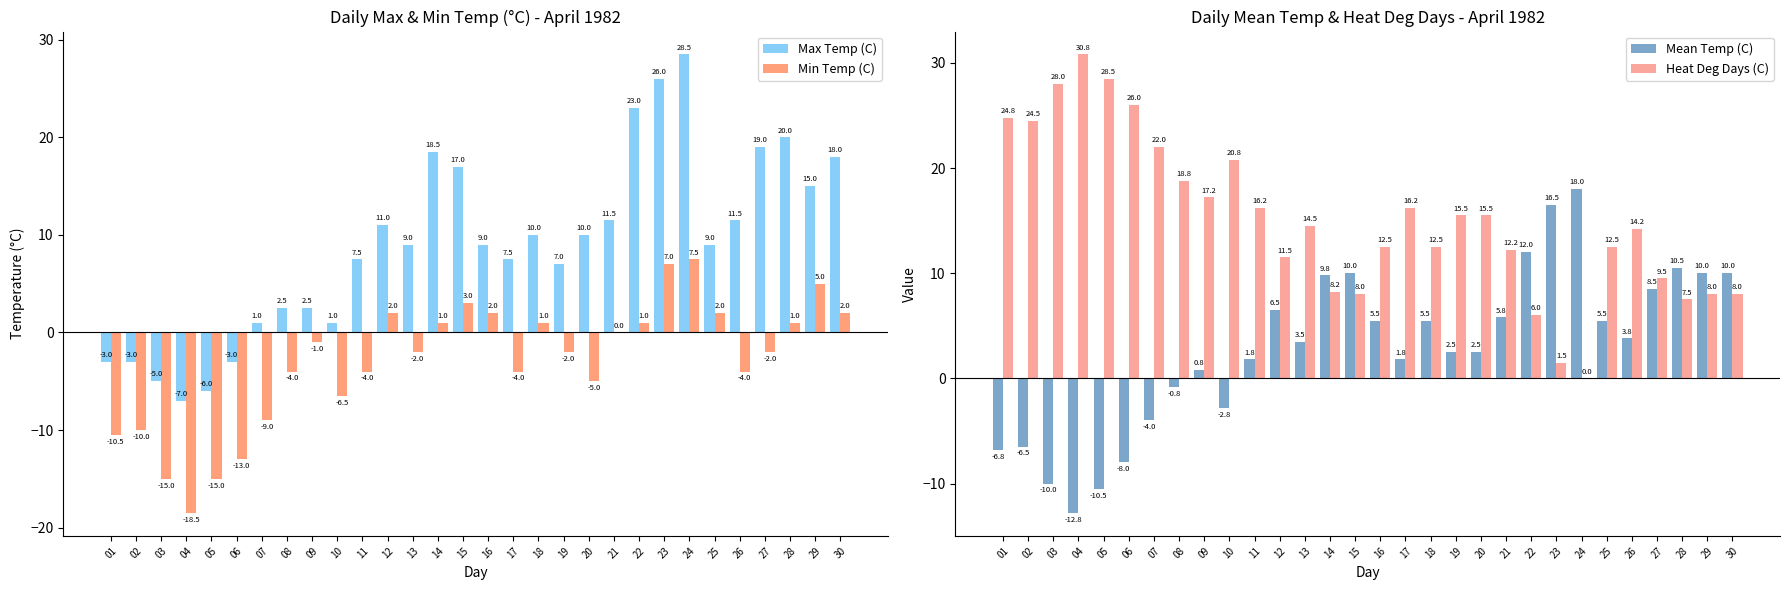

What is the difference between the Heat Deg Days (C) values at 24 and 27?

9.5